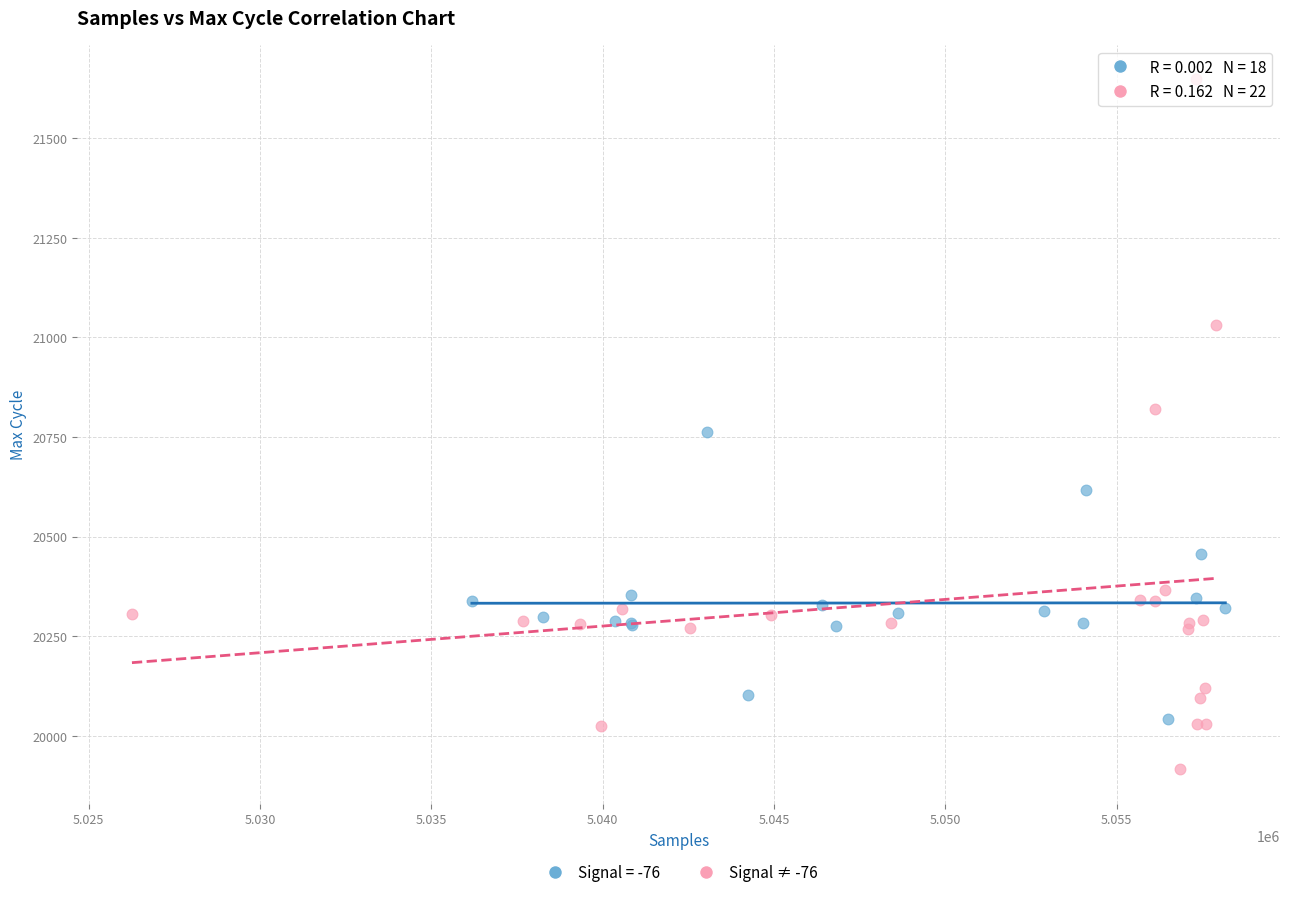

Which series has the largest Y range (max minus min)?

Signal ≠ -76